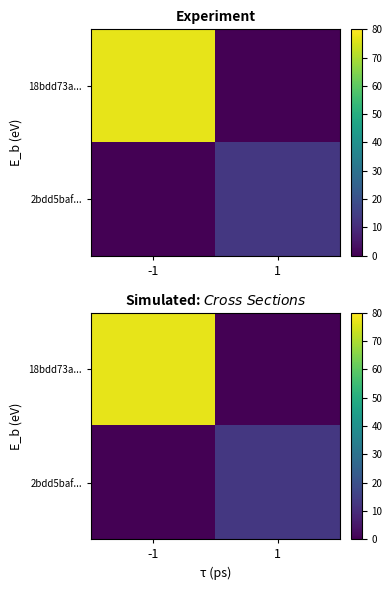

Rank the series by their average value, from lowest to highest.

2bdd5baf..., 18bdd73a...